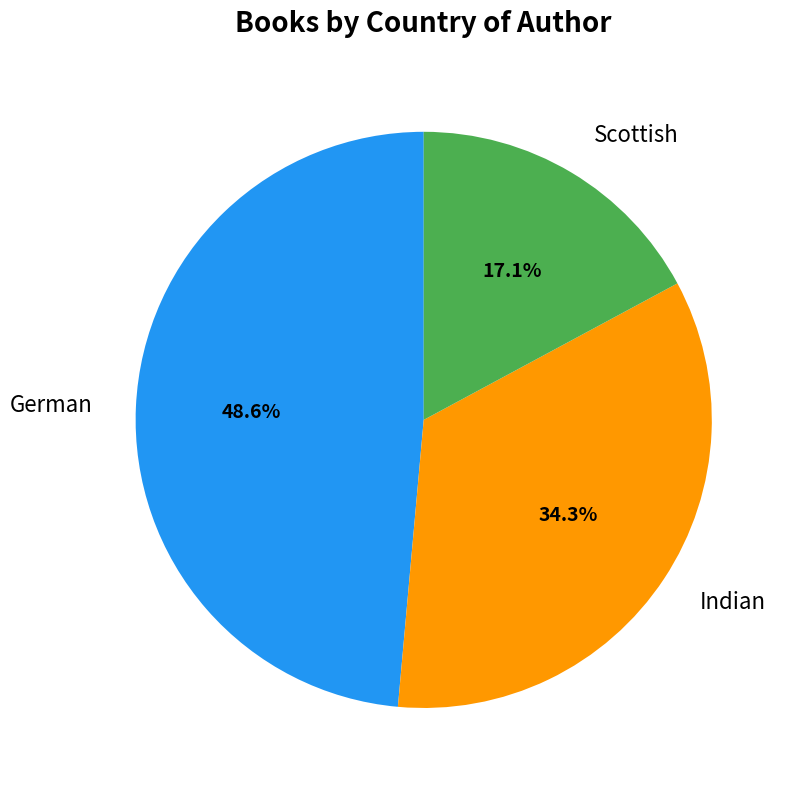

Rank the categories by value from lowest to highest.

Scottish, Indian, German